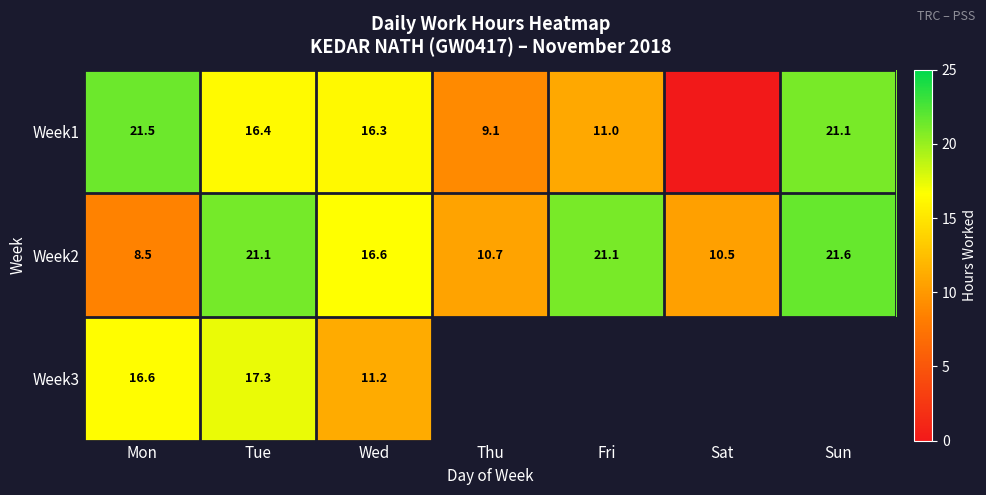

At how many categories does at least one series exceed 2?

7